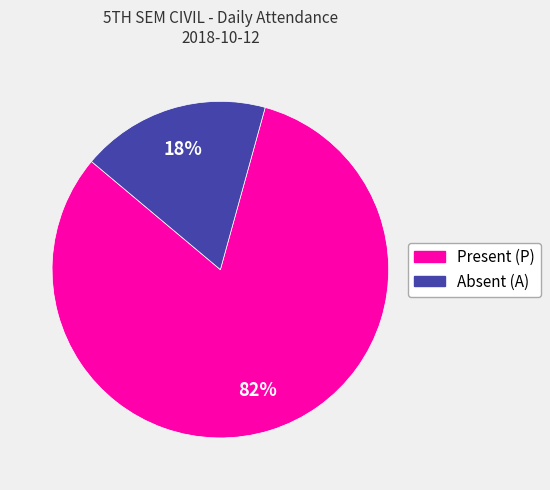

Which category has the biggest portion of the pie?

Present (P)